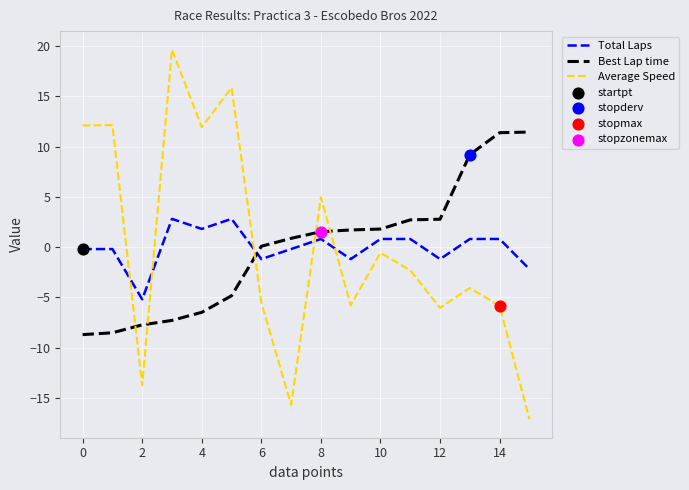

Which series has the widest spread of values?

Average Speed